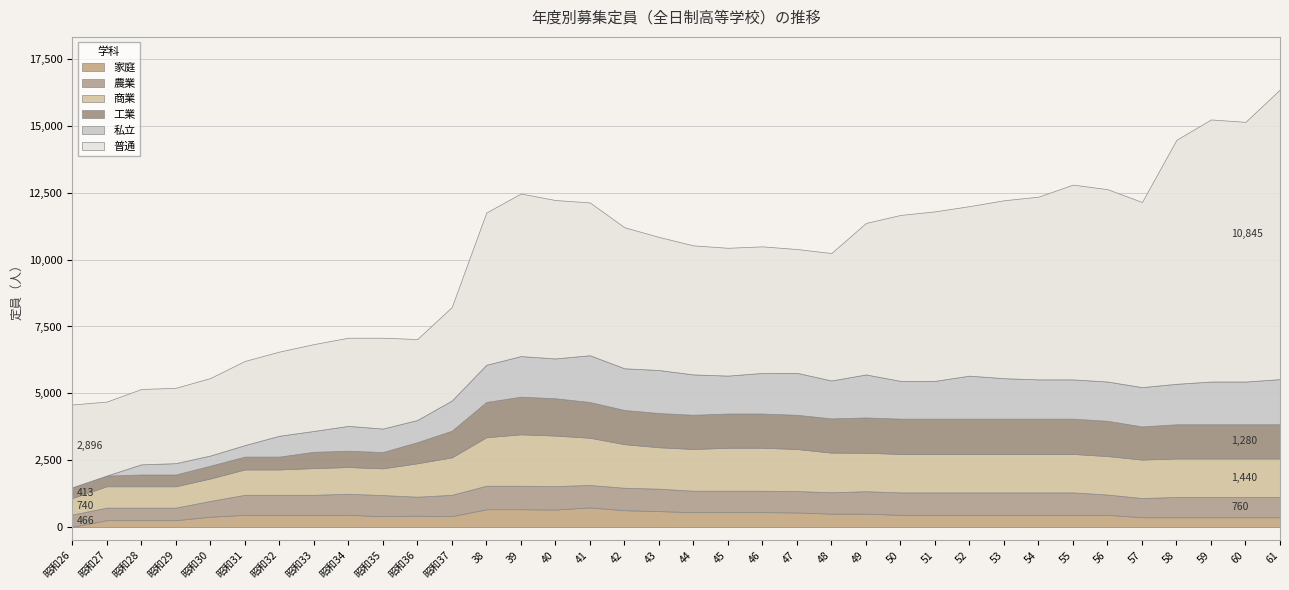

Does the chart have visible grid lines?

Yes